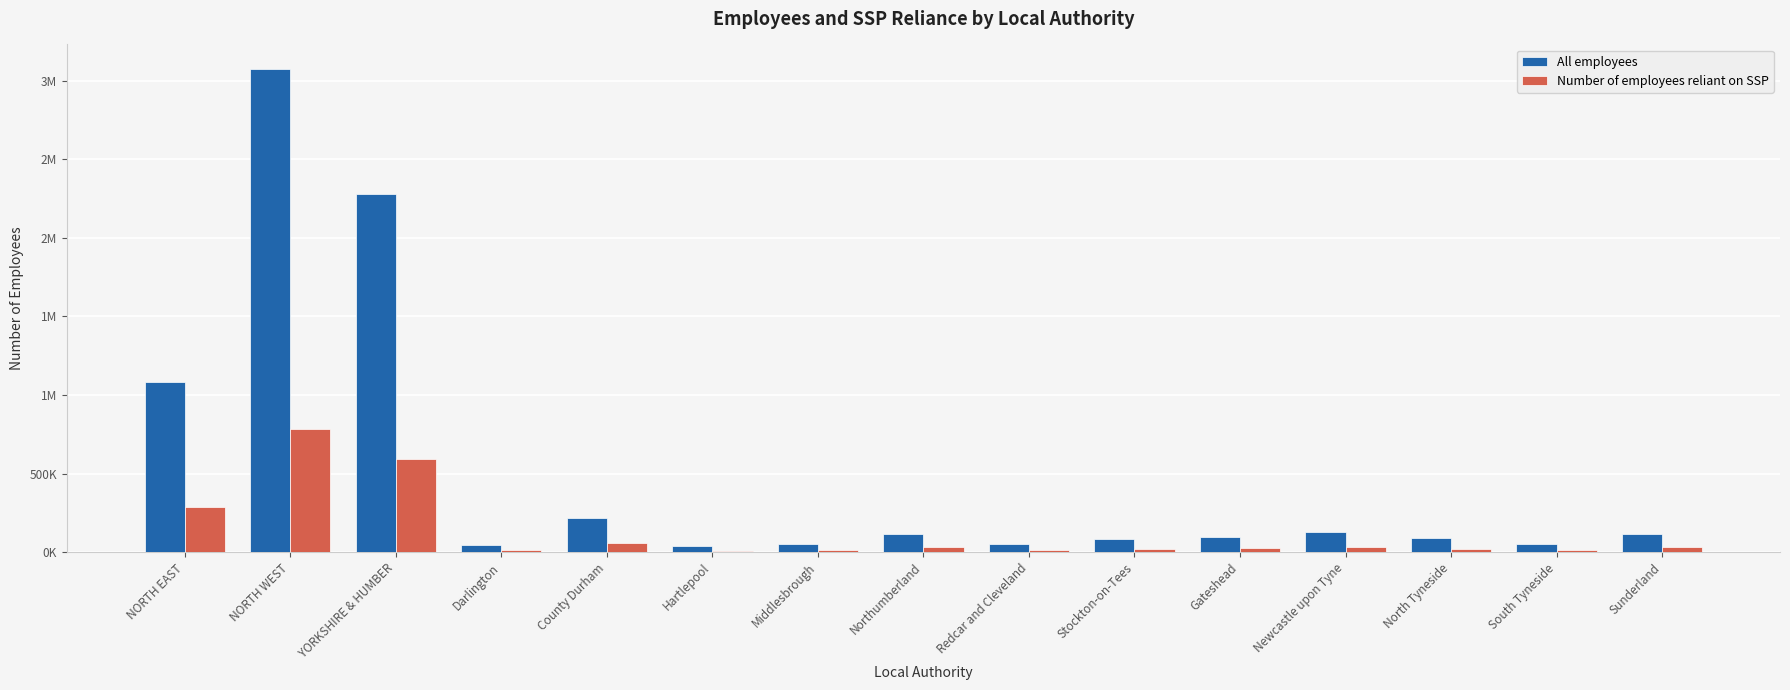

What are all the series names shown in the legend?

All employees, Number of employees reliant on SSP